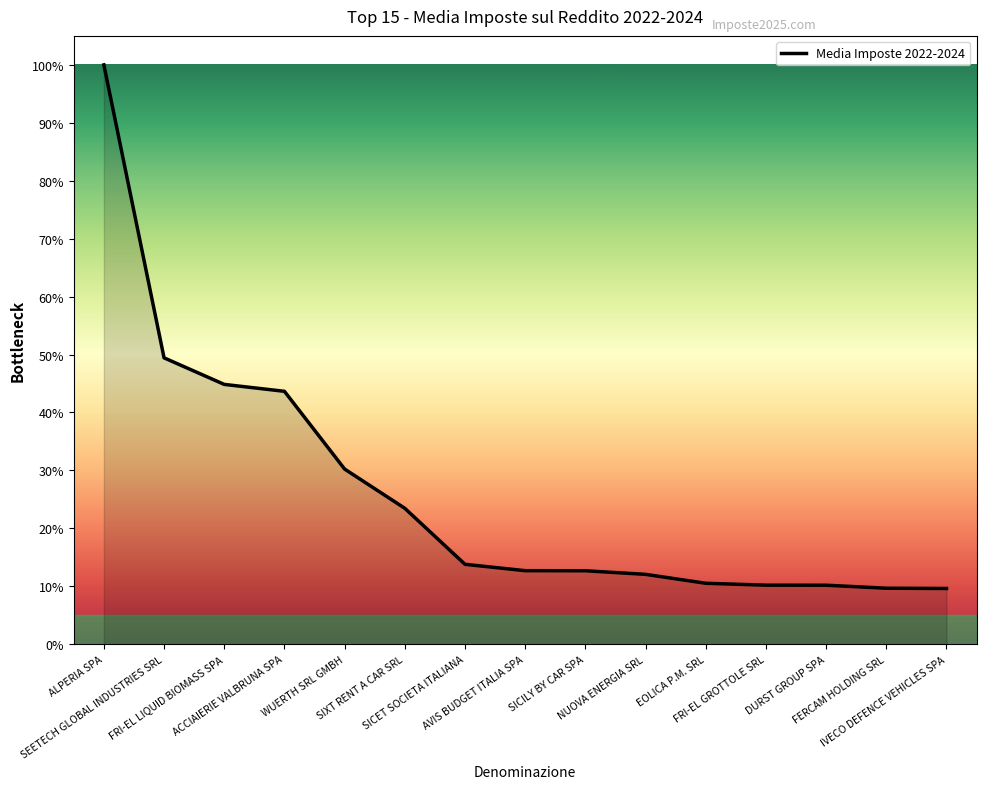

How many distinct data groups are displayed?

1